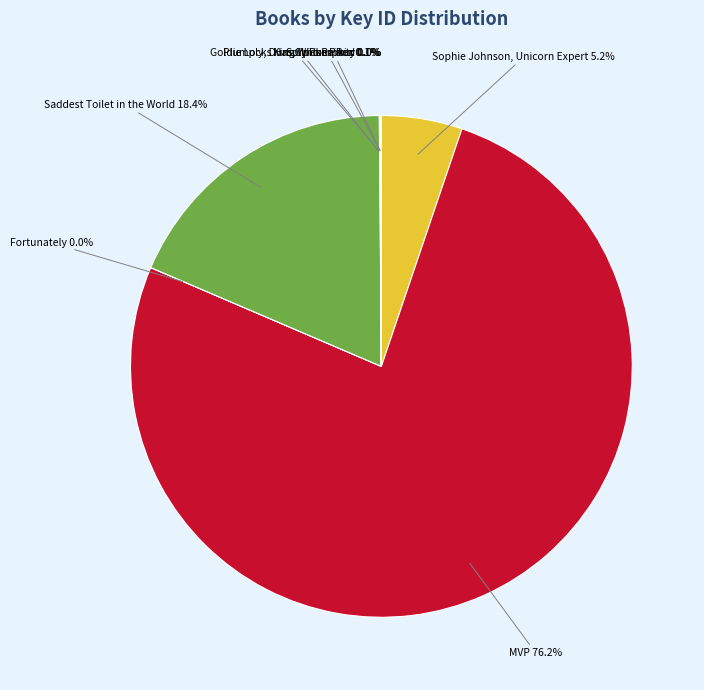

Combined, do Sophie Johnson, Unicorn Expert 5.2% and MVP 76.2% account for over 50%?

Yes